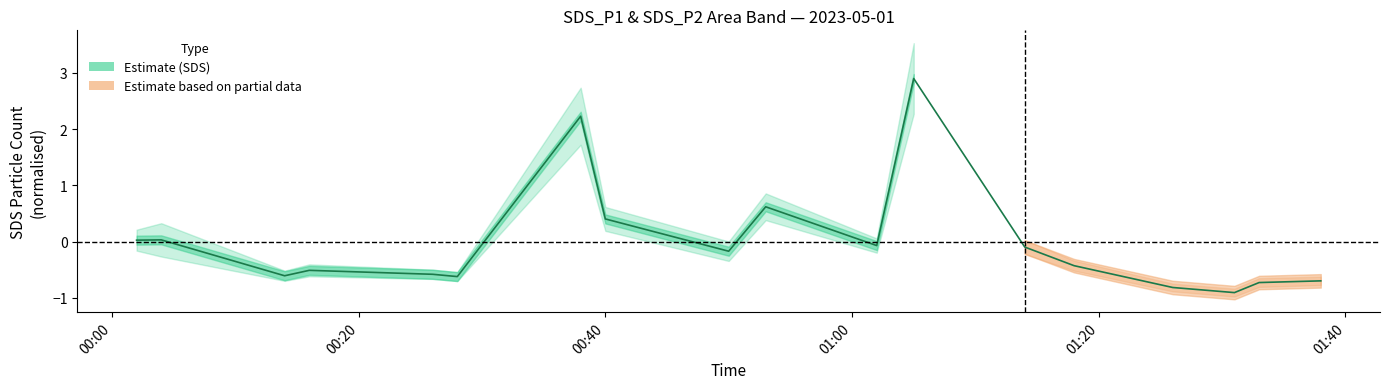

How many lines are shown in the chart?

1